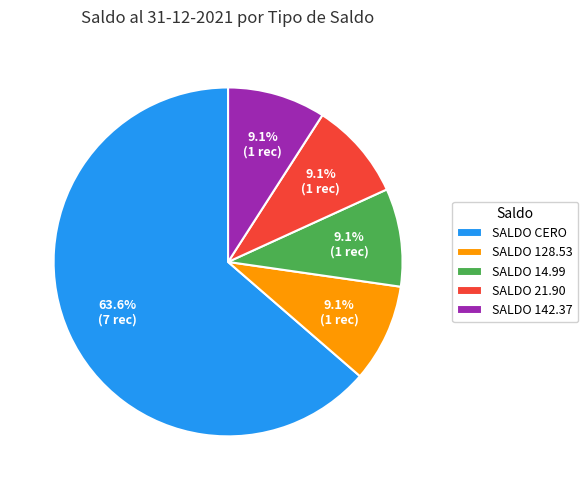

What is the ratio of the value at SALDO 14.99 to the value at SALDO 128.53?

1.0